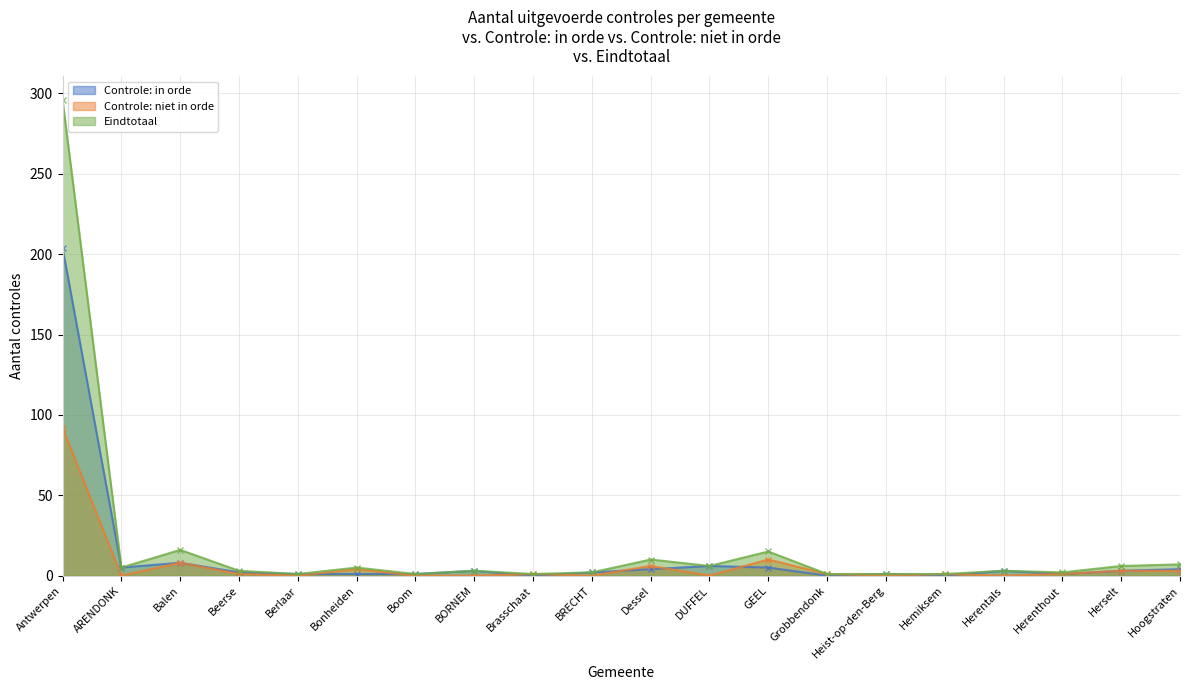

How many lines are shown in the chart?

3